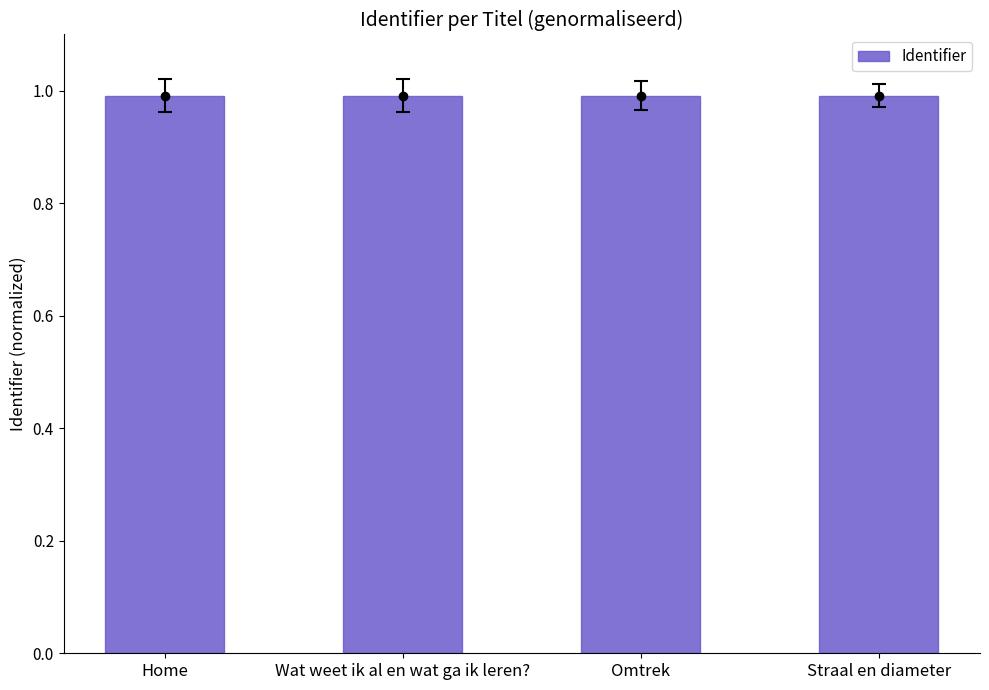

What is the greatest value displayed?

1.0